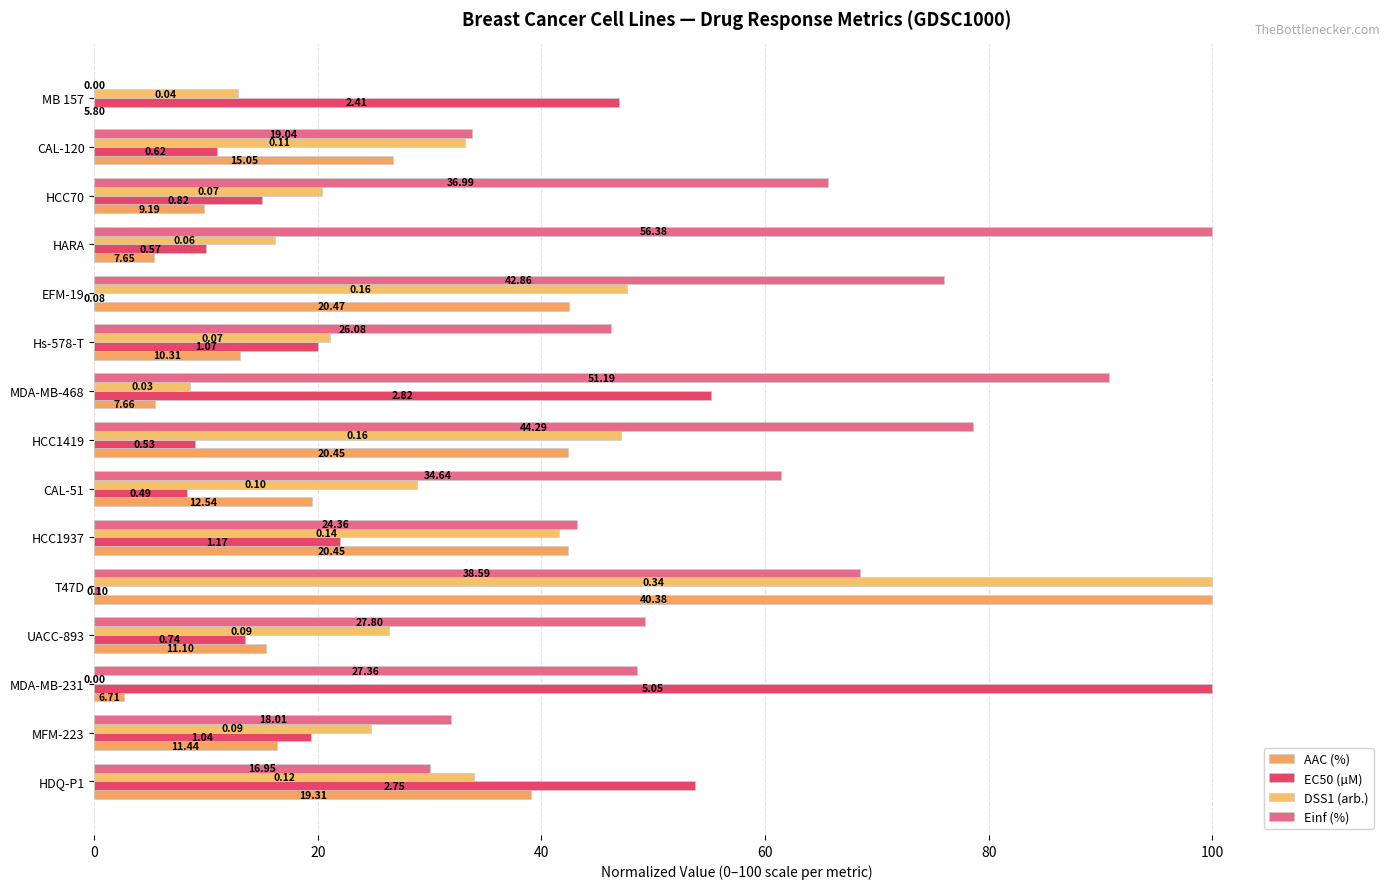

At how many categories does at least one series exceed 54?

8